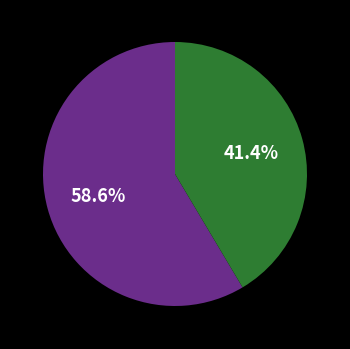

Count the number of slices in the pie.

2